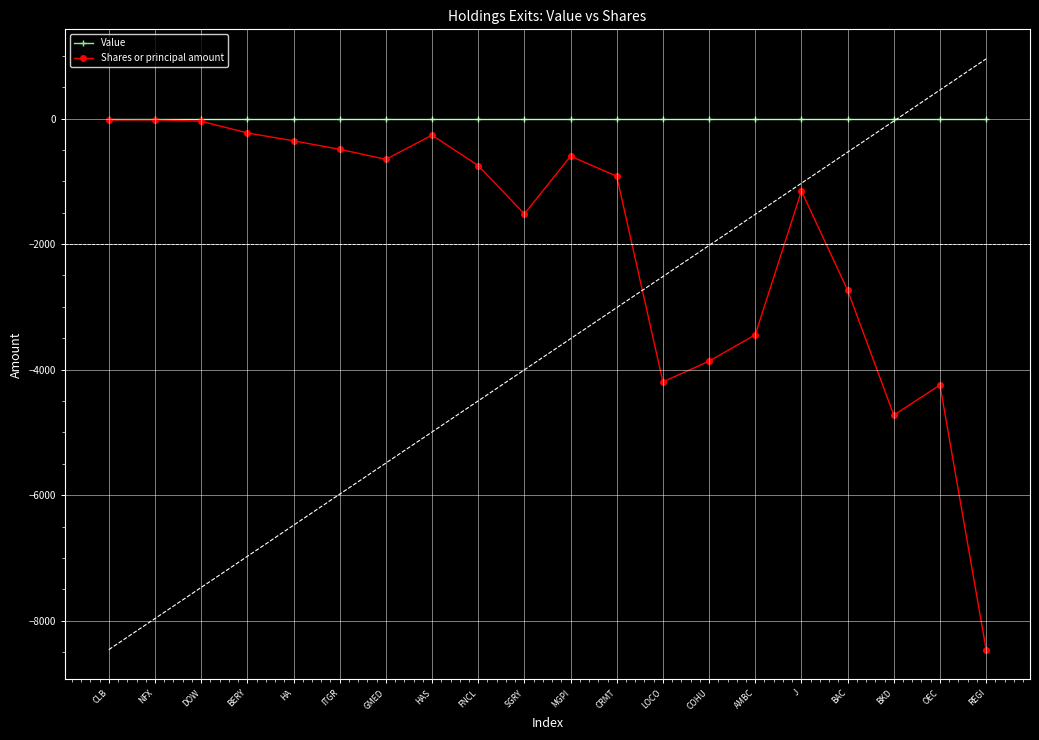

Which category has the highest value in the Value series?

CLB